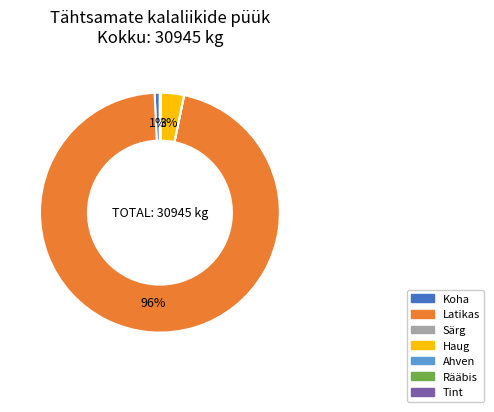

To the nearest percent, what is the difference between the largest and smallest slice percentages?

96%